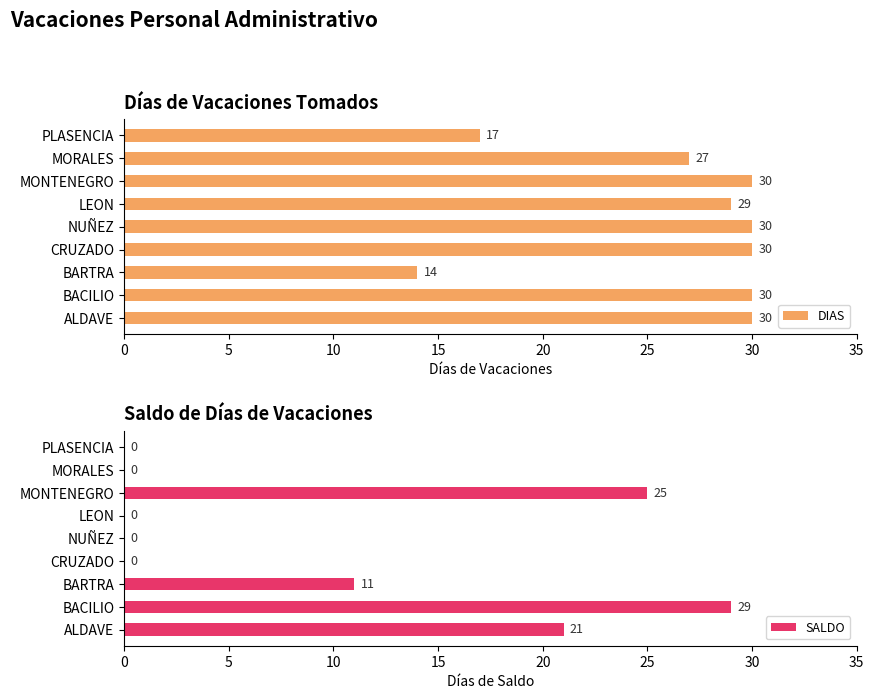

Where is SALDO nearest to the value 14?

BARTRA